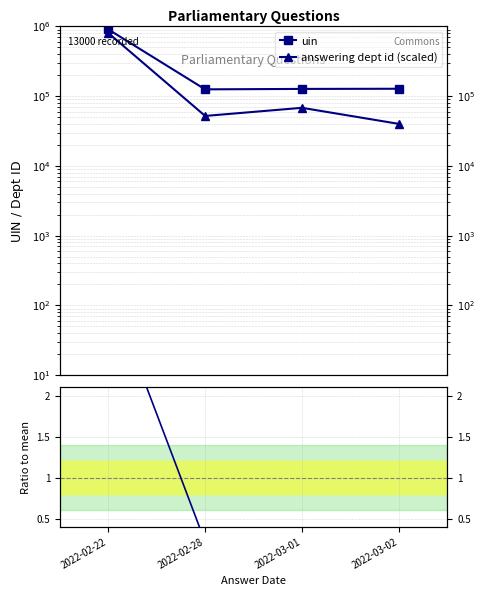

What is the smallest value displayed?

40000.0